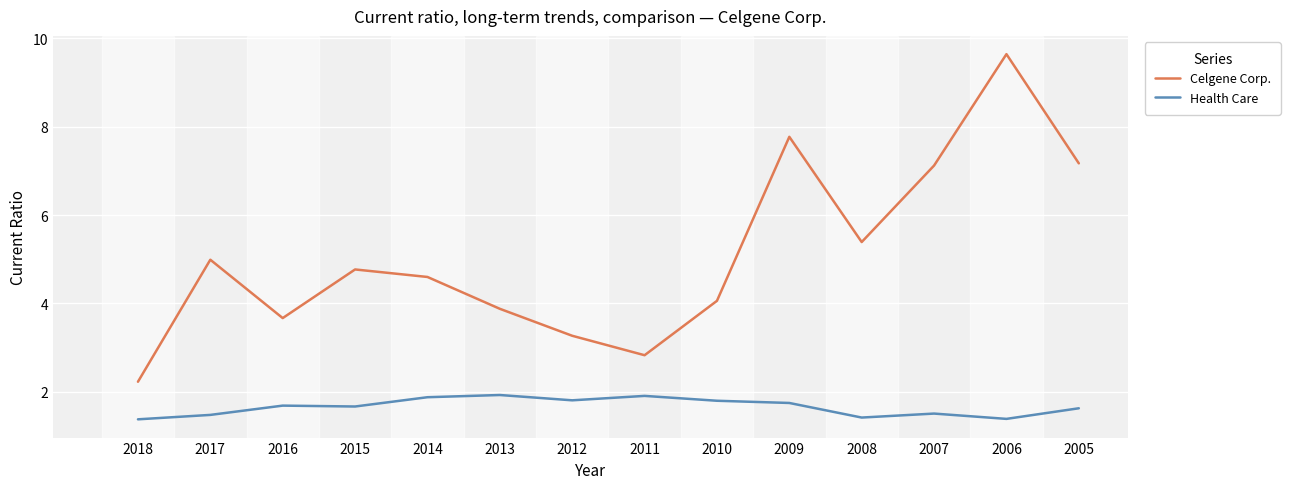

How many interior local valleys does the Celgene Corp. series have?

3